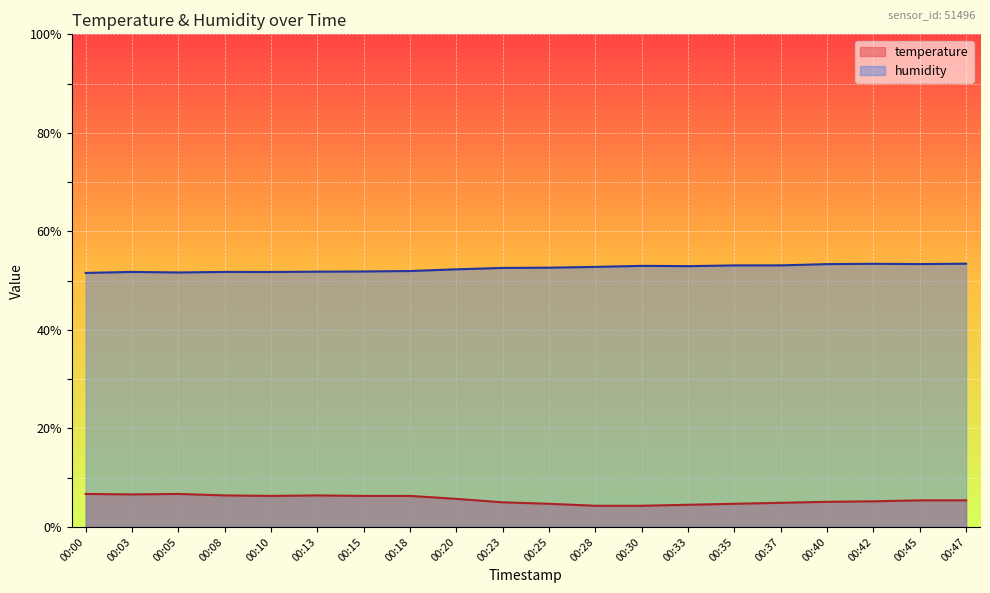

Where is the first local minimum for humidity?

00:05